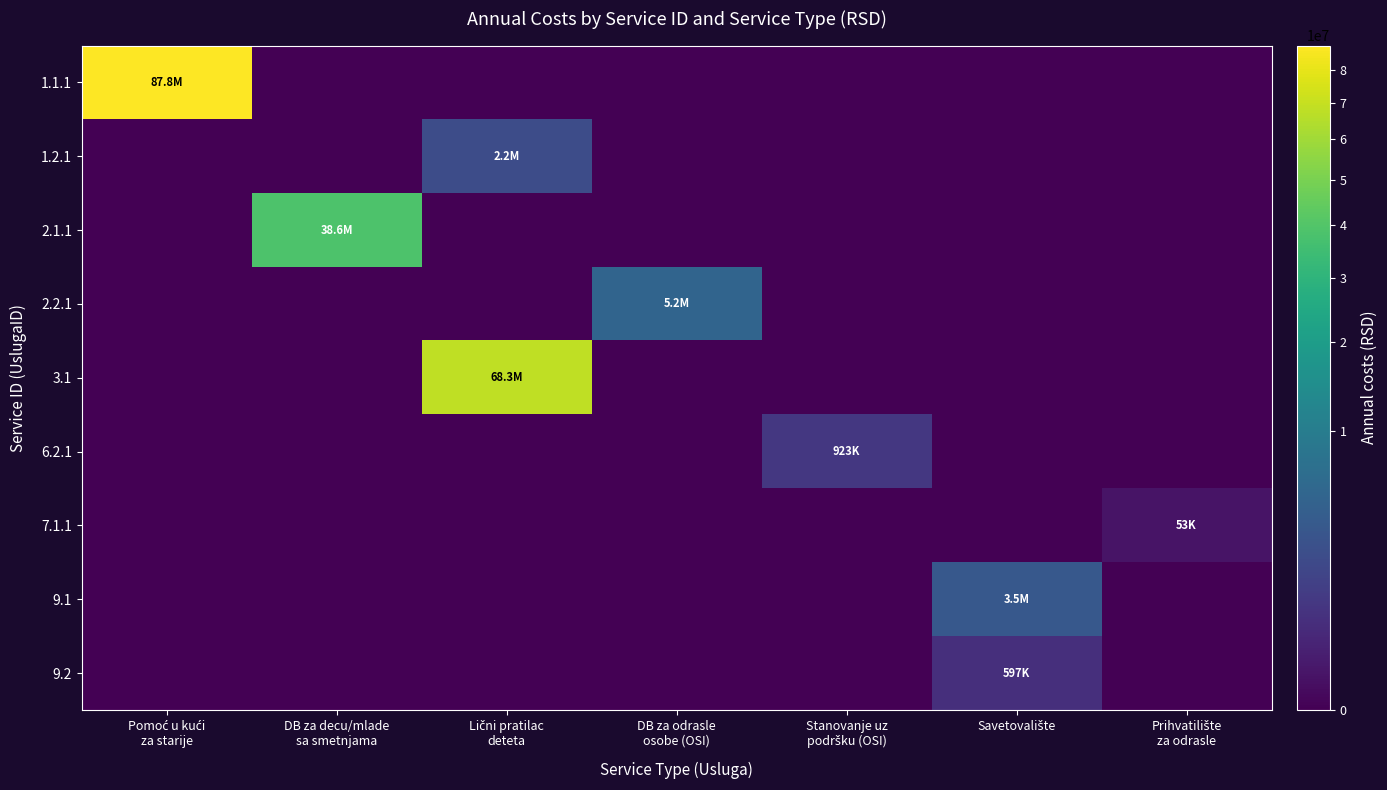

Reading left to right, extract all data points from this chart.

1.1.1: Pomoć u kući
za starije=87840725.3	DB za decu/mlade
sa smetnjama=0.0	Lični pratilac
deteta=0.0	DB za odrasle
osobe (OSI)=0.0	Stanovanje uz
podršku (OSI)=0.0	Savetovalište=0.0	Prihvatilište
za odrasle=0.0
1.2.1: Pomoć u kući
za starije=0.0	DB za decu/mlade
sa smetnjama=0.0	Lični pratilac
deteta=2249942.2	DB za odrasle
osobe (OSI)=0.0	Stanovanje uz
podršku (OSI)=0.0	Savetovalište=0.0	Prihvatilište
za odrasle=0.0
2.1.1: Pomoć u kući
za starije=0.0	DB za decu/mlade
sa smetnjama=38570376.0	Lični pratilac
deteta=0.0	DB za odrasle
osobe (OSI)=0.0	Stanovanje uz
podršku (OSI)=0.0	Savetovalište=0.0	Prihvatilište
za odrasle=0.0
2.2.1: Pomoć u kući
za starije=0.0	DB za decu/mlade
sa smetnjama=0.0	Lični pratilac
deteta=0.0	DB za odrasle
osobe (OSI)=5193827.0	Stanovanje uz
podršku (OSI)=0.0	Savetovalište=0.0	Prihvatilište
za odrasle=0.0
3.1: Pomoć u kući
za starije=0.0	DB za decu/mlade
sa smetnjama=0.0	Lični pratilac
deteta=68256070.0	DB za odrasle
osobe (OSI)=0.0	Stanovanje uz
podršku (OSI)=0.0	Savetovalište=0.0	Prihvatilište
za odrasle=0.0
6.2.1: Pomoć u kući
za starije=0.0	DB za decu/mlade
sa smetnjama=0.0	Lični pratilac
deteta=0.0	DB za odrasle
osobe (OSI)=0.0	Stanovanje uz
podršku (OSI)=923325.0	Savetovalište=0.0	Prihvatilište
za odrasle=0.0
7.1.1: Pomoć u kući
za starije=0.0	DB za decu/mlade
sa smetnjama=0.0	Lični pratilac
deteta=0.0	DB za odrasle
osobe (OSI)=0.0	Stanovanje uz
podršku (OSI)=0.0	Savetovalište=0.0	Prihvatilište
za odrasle=52942.0
9.1: Pomoć u kući
za starije=0.0	DB za decu/mlade
sa smetnjama=0.0	Lični pratilac
deteta=0.0	DB za odrasle
osobe (OSI)=0.0	Stanovanje uz
podršku (OSI)=0.0	Savetovalište=3458970.0	Prihvatilište
za odrasle=0.0
9.2: Pomoć u kući
za starije=0.0	DB za decu/mlade
sa smetnjama=0.0	Lični pratilac
deteta=0.0	DB za odrasle
osobe (OSI)=0.0	Stanovanje uz
podršku (OSI)=0.0	Savetovalište=596640.0	Prihvatilište
za odrasle=0.0